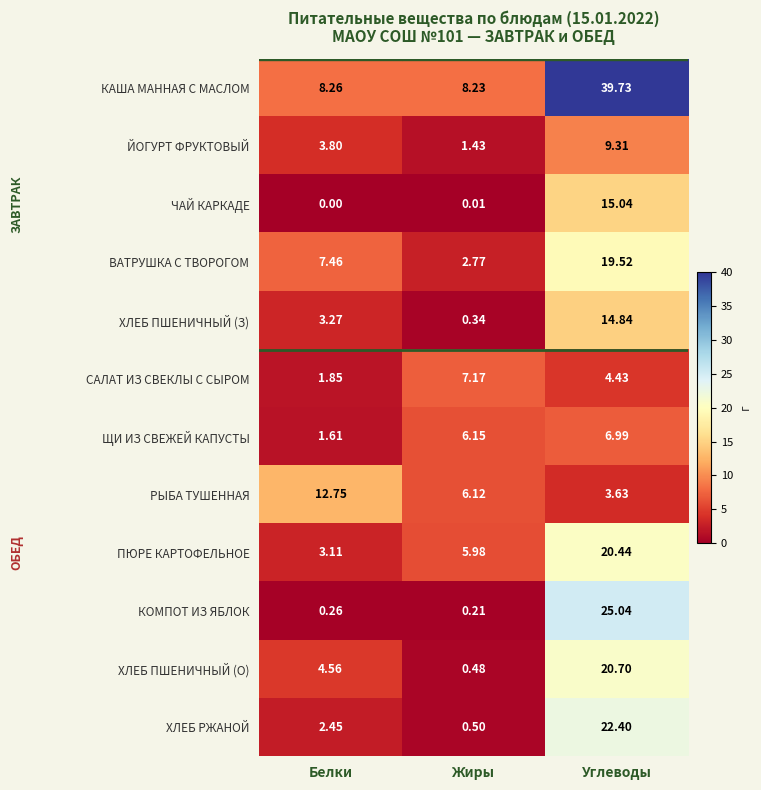

At how many categories does at least one series exceed 1?

3